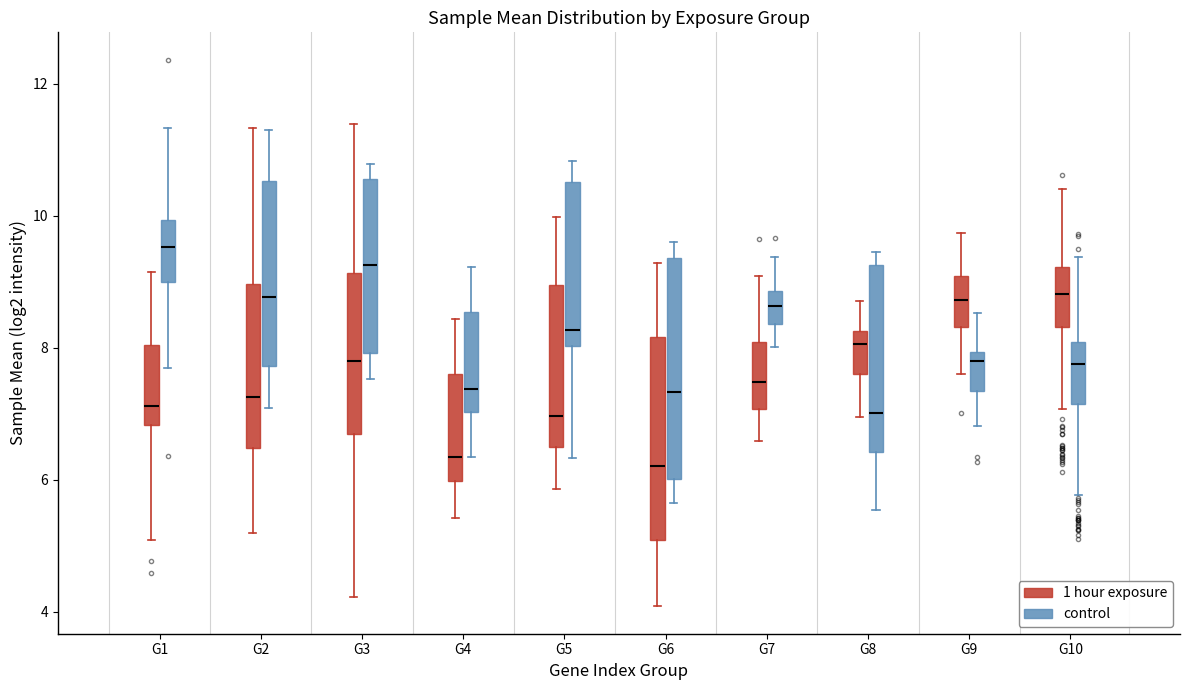

Which box is the tallest, from its lower edge to its upper edge?

G6 (control)